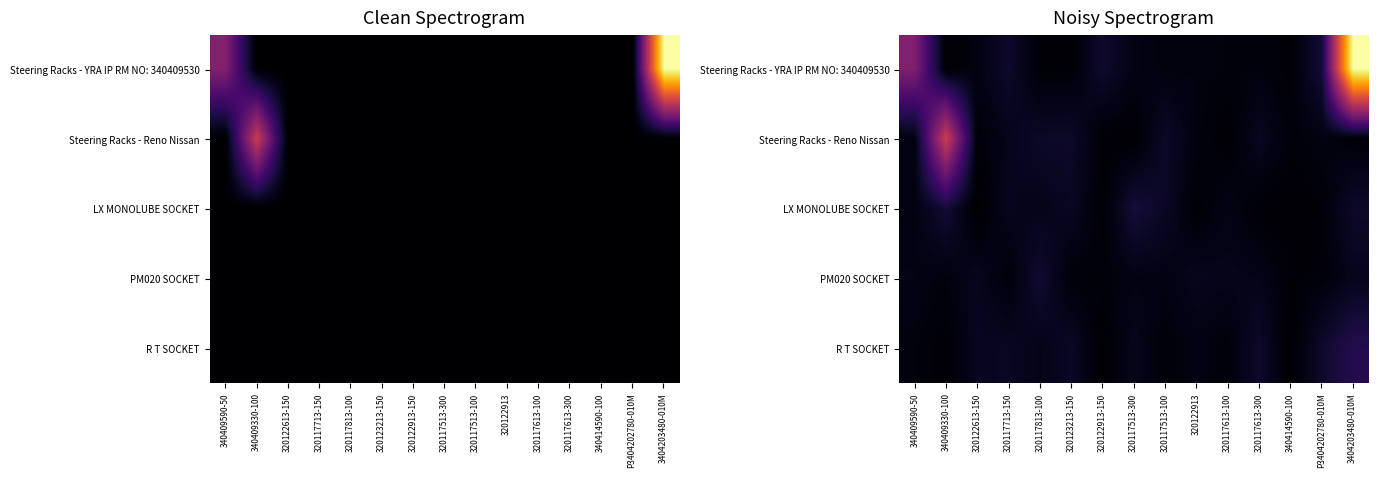

Rank the categories by PM020 SOCKET value from highest to lowest.

320117813-100, 320122613-150, 320122913, 3404203480-010M, 320117613-100, 320117613-300, 340409590-50, 320117513-300, 320117513-100, 340409330-100, 320122913-150, 320117713-150, P3404202780-010M, 320123213-150, 340414590-100